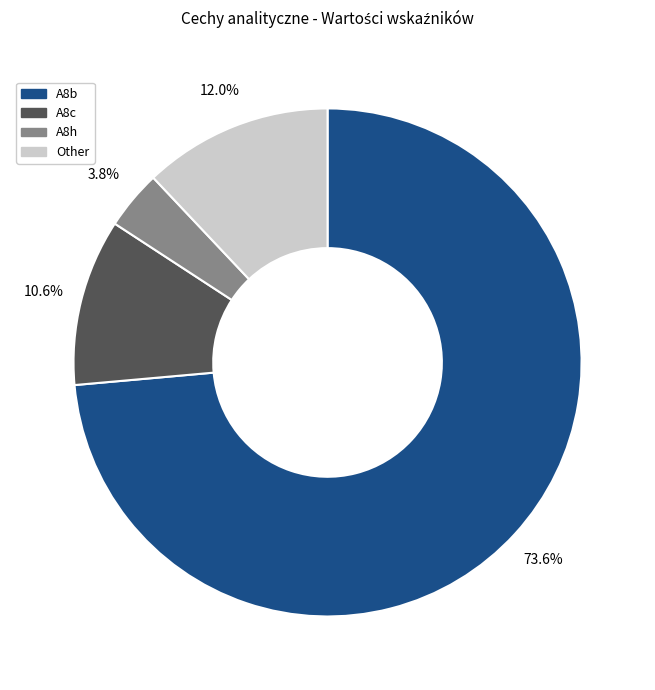

Rank the categories by value from lowest to highest.

A8h, A8c, Other, A8b